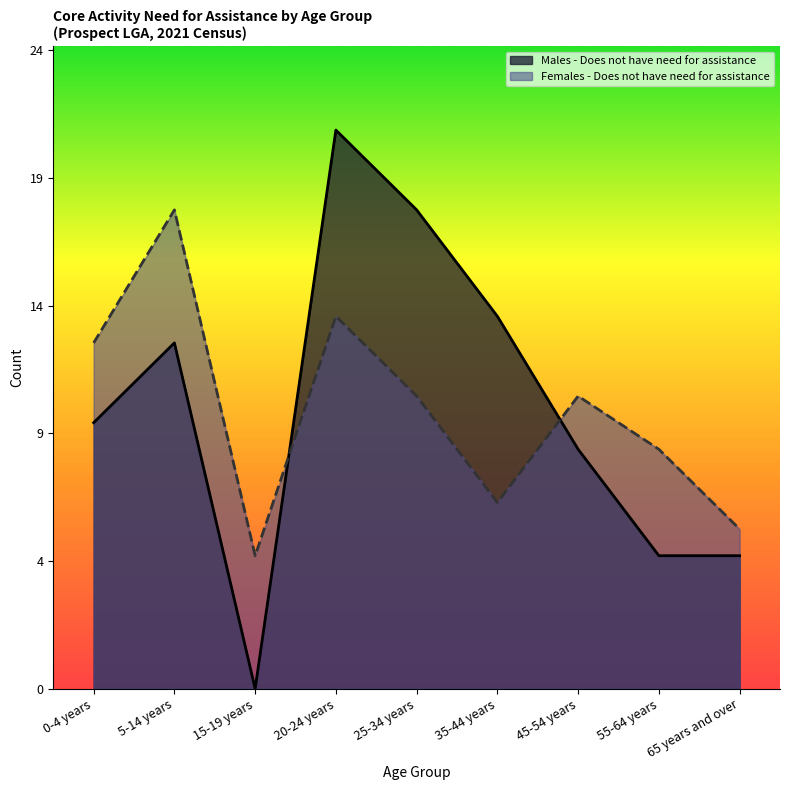

Where is Males - Does not have need for assistance nearest to the value 10?

0-4 years